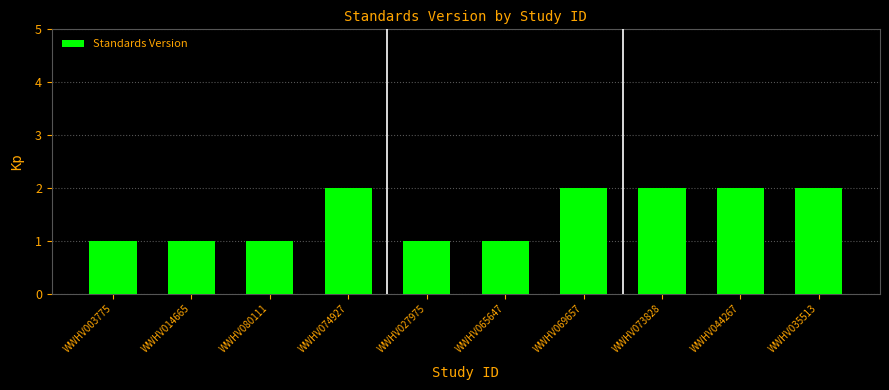

What is the maximum value shown in the chart?

2